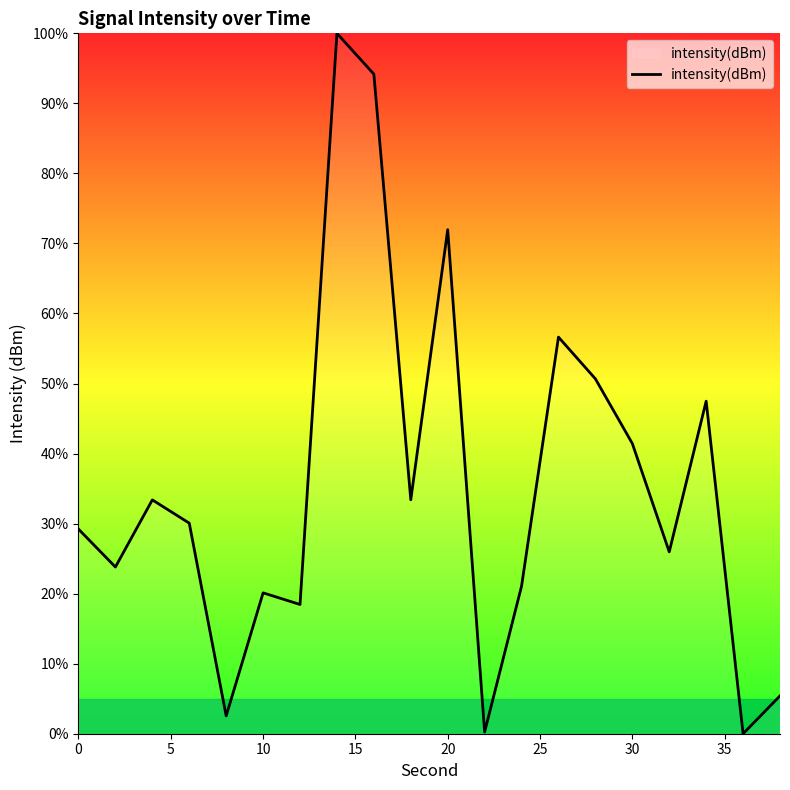

How many values are below 30?

10